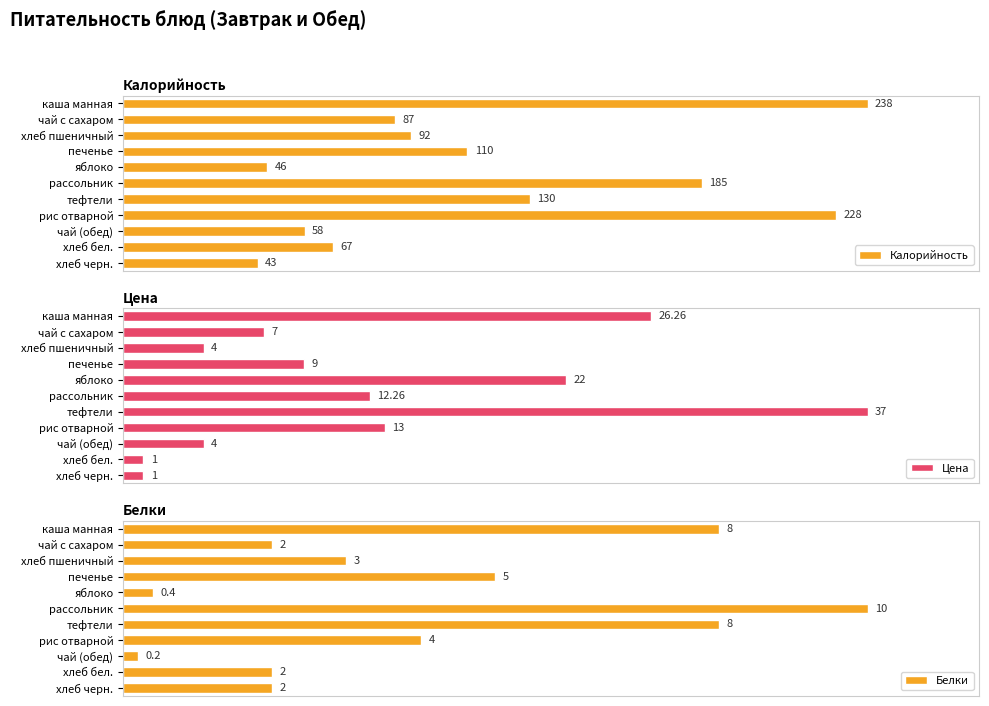

Which category has the lowest value in the Калорийность series?

хлеб черн.